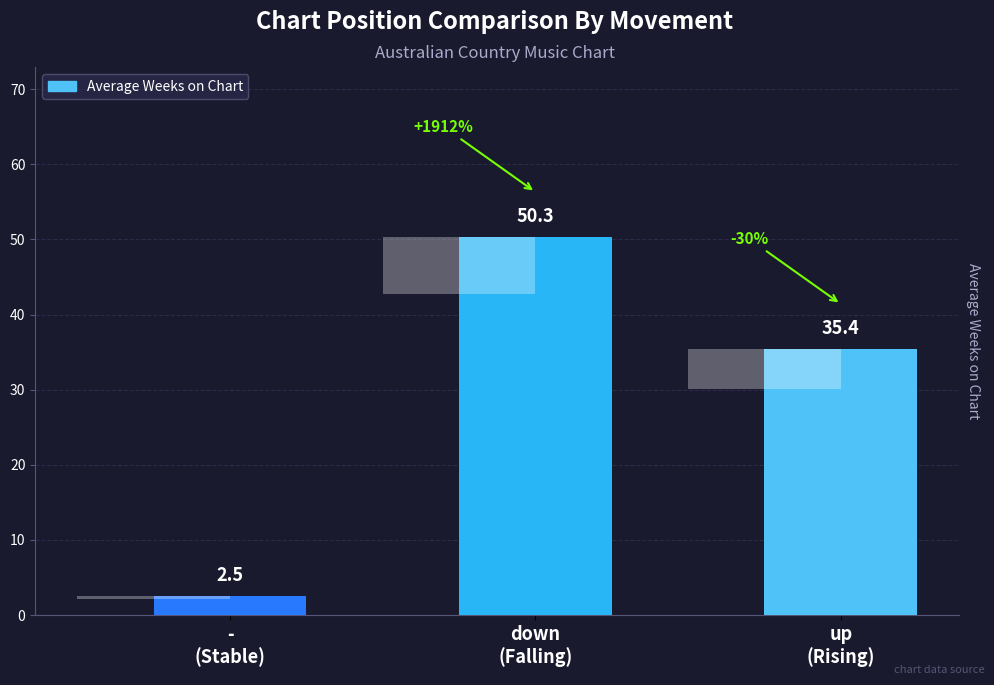

What is the change in value from down
(Falling) to up
(Rising)?

-14.9